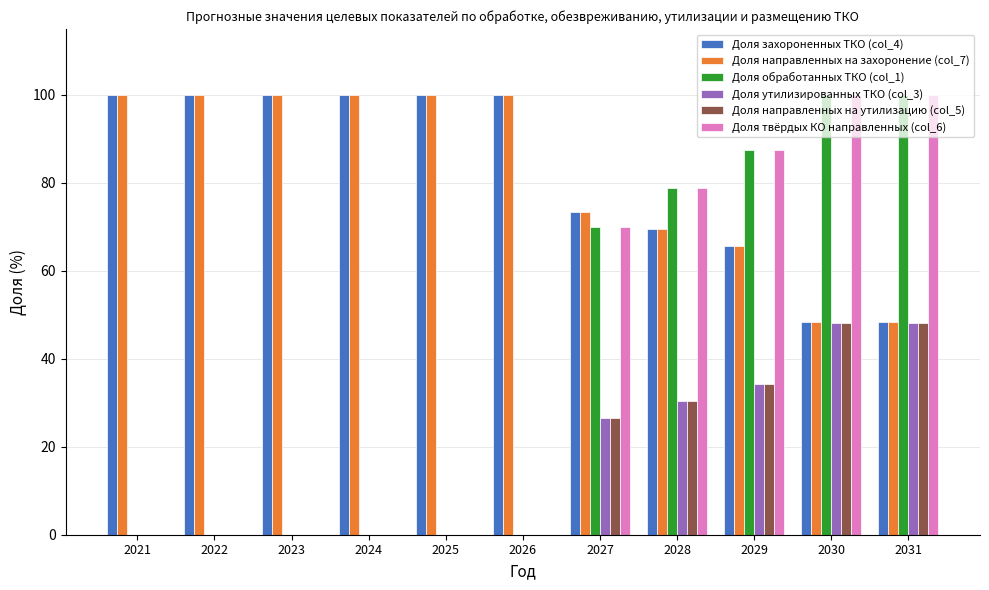

What is the total value across all series at 2025?

200.0